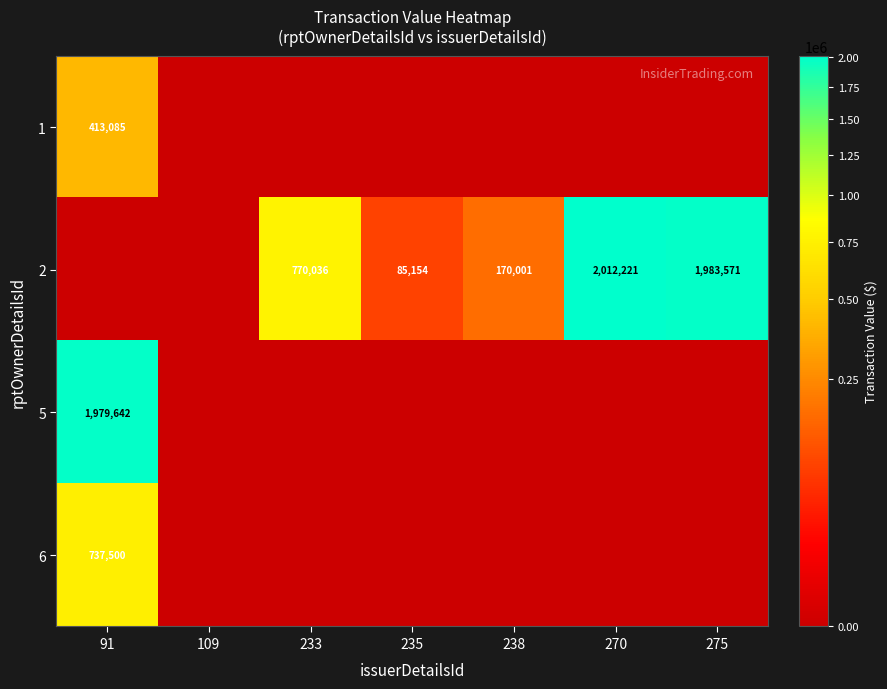

What is the sum of the 2 values at 275 and 270?

3995792